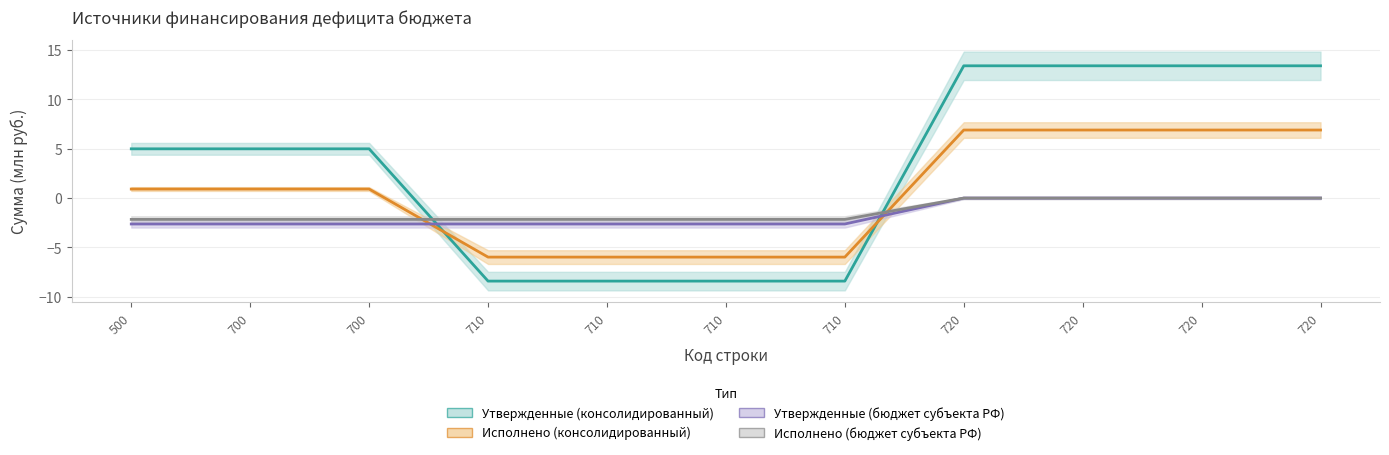

Which series has the largest range (max minus min)?

Утвержденные (консолидированный)